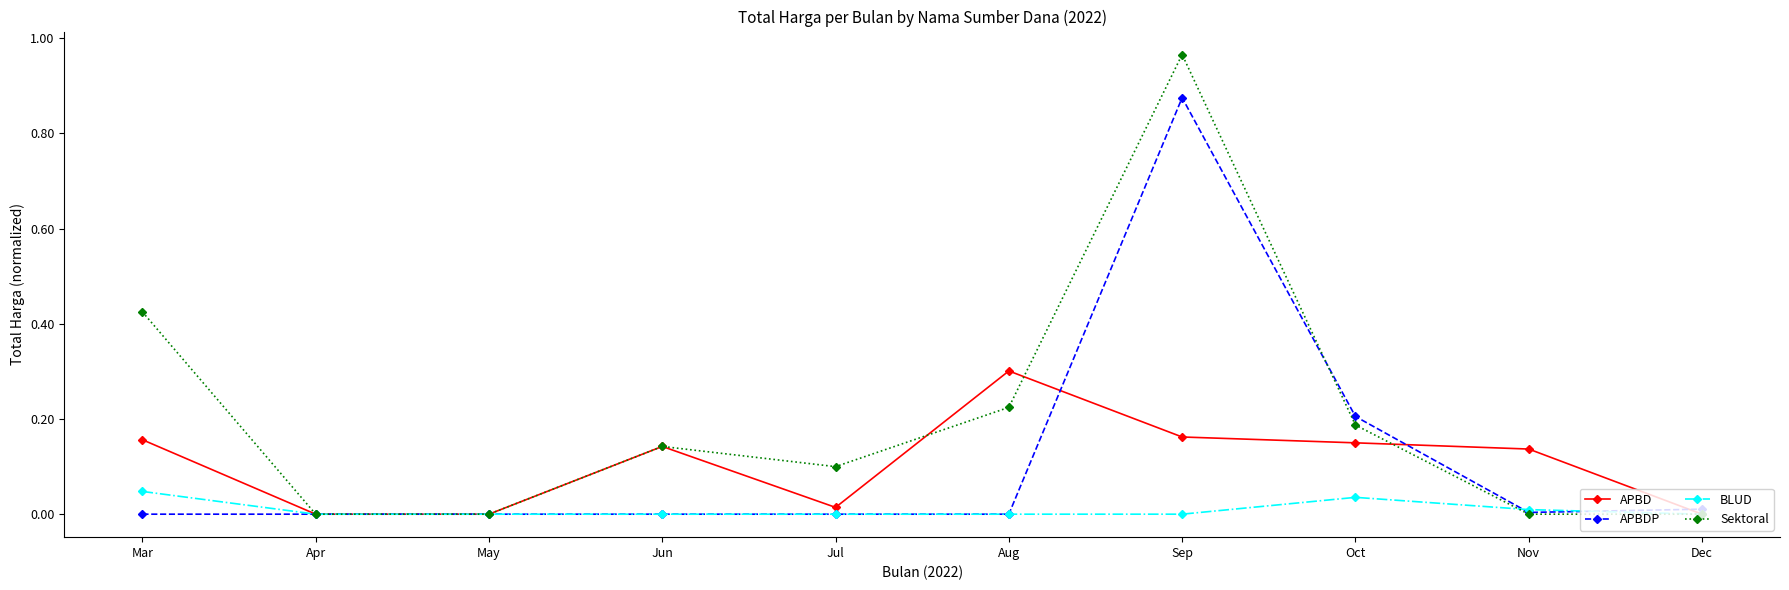

Which series changed the most between May and Sep?

Sektoral